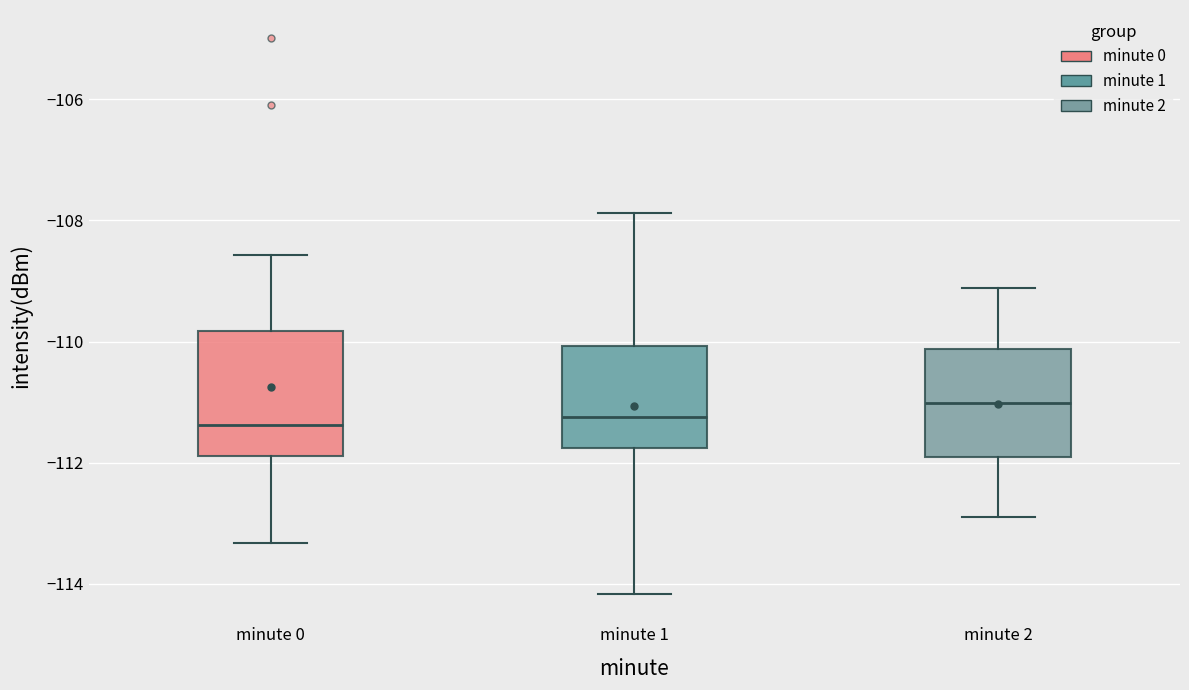

Reading left to right, transcribe this box plot: for each box, give where its median line is, the range the box spans, and where its two whiskers end, as read against the y-axis. The values are not printed on the chart, so give them approximately, as read against the axis.

minute 0: median -111.4, box -111.8 to -109.8, whiskers -113.4 to -108.6
minute 1: median -111.2, box -111.8 to -110.0, whiskers -114.2 to -107.8
minute 2: median -111.0, box -112.0 to -110.2, whiskers -113.0 to -109.2